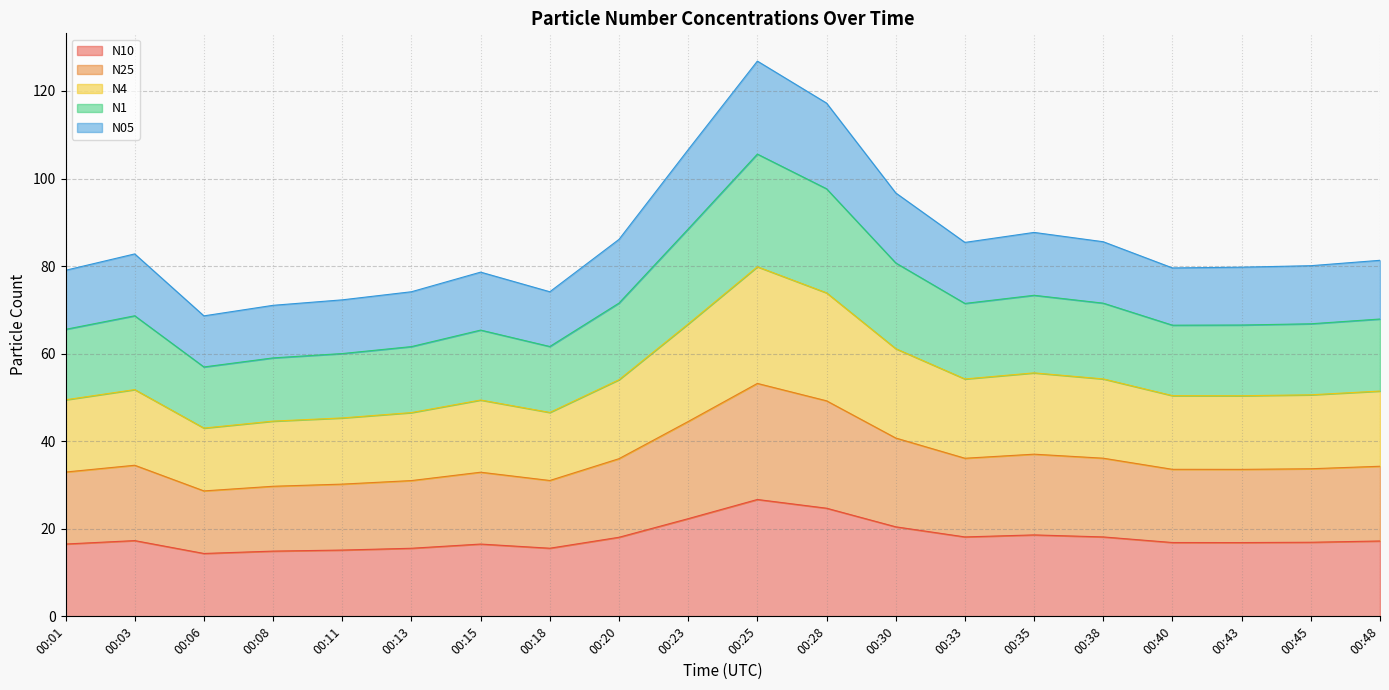

How many distinct data groups are displayed?

5